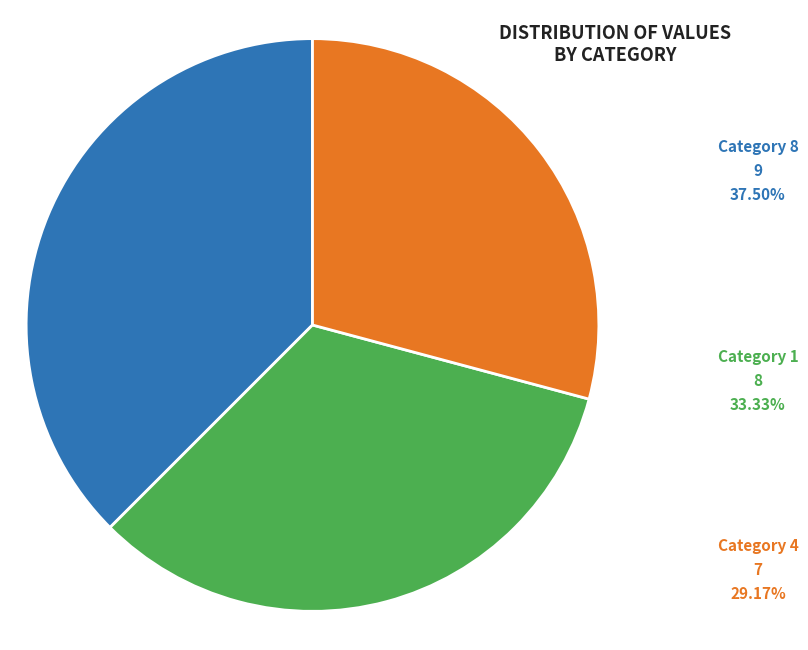

Does any single category account for the majority?

No